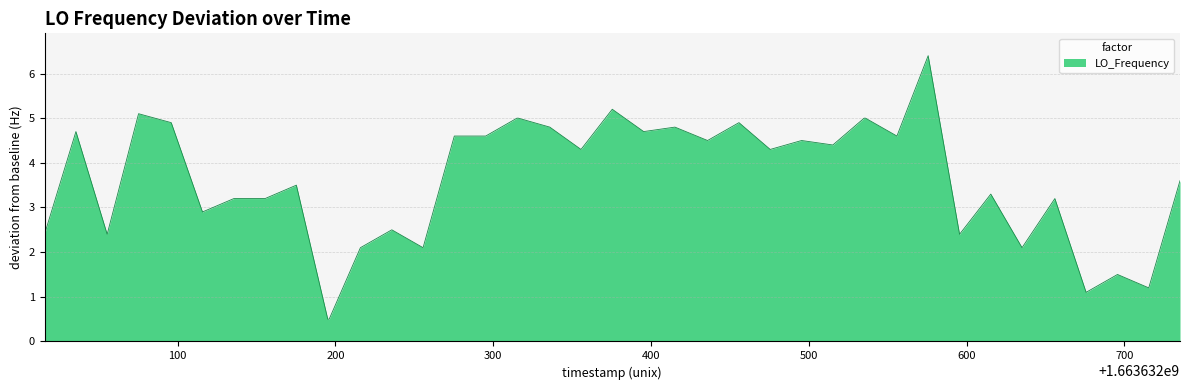

What is the difference between the maximum and minimum values?

5.9